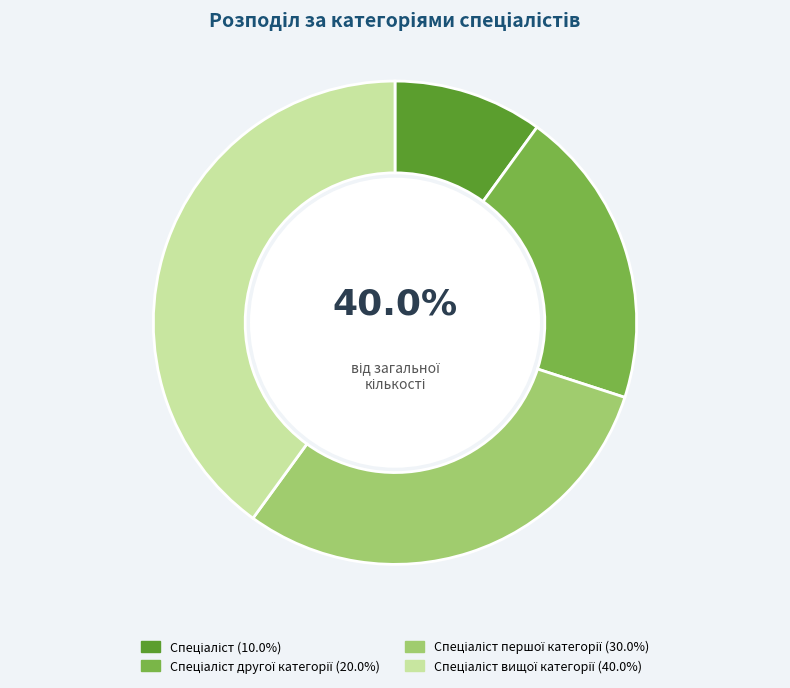

What is the ratio of the value at Спеціаліст вищої категорії to the value at Спеціаліст першої категорії?

1.3